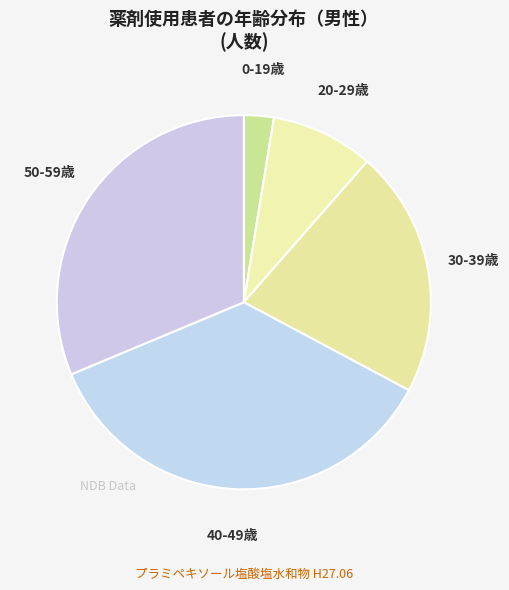

Count the number of slices in the pie.

5